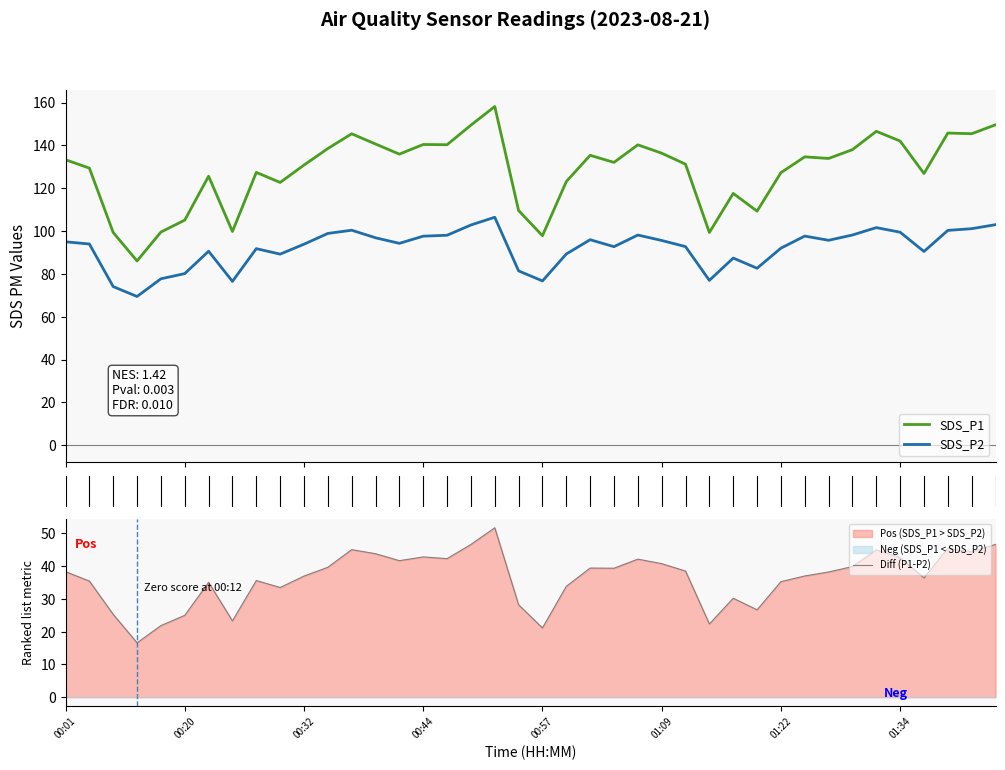

How many lines are shown in the chart?

3